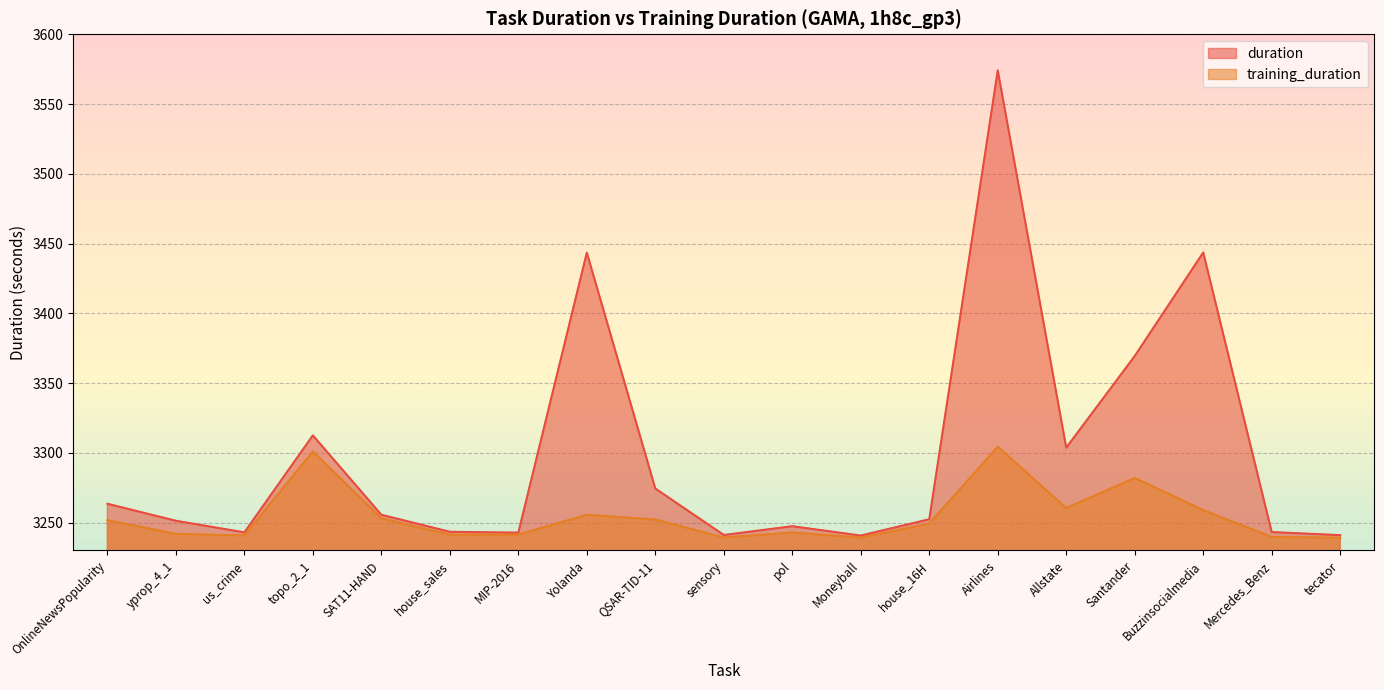

True or false: training_duration and duration intersect in this chart.

False